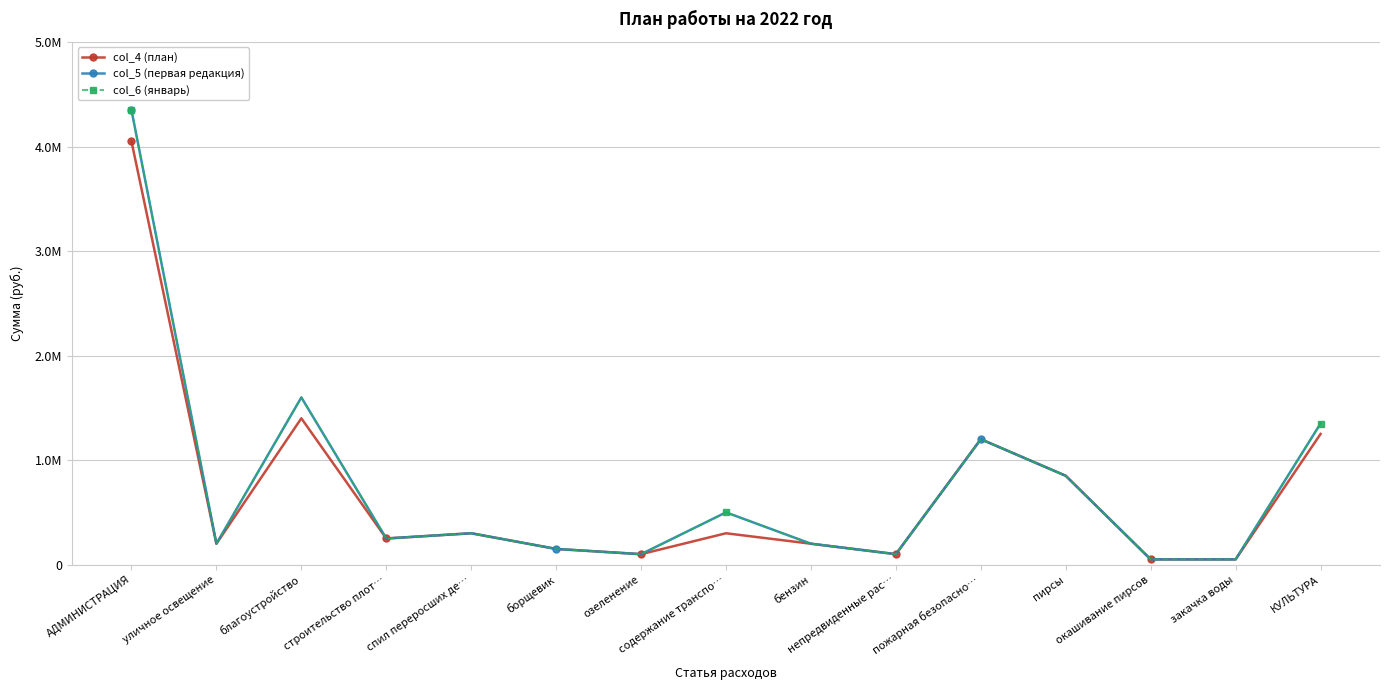

Reading left to right, transcribe all the data shown in this chart.

col_4 (план): 4050000	200000	1400000	250000	300000	150000	100000	300000	200000	100000	1200000	850000	50000	50000	1250000
col_5 (первая редакция): 4350000	200000	1600000	250000	300000	150000	100000	500000	200000	100000	1200000	850000	50000	50000	1350000
col_6 (январь): 4350000	200000	1600000	250000	300000	150000	100000	500000	200000	100000	1200000	850000	50000	50000	1350000